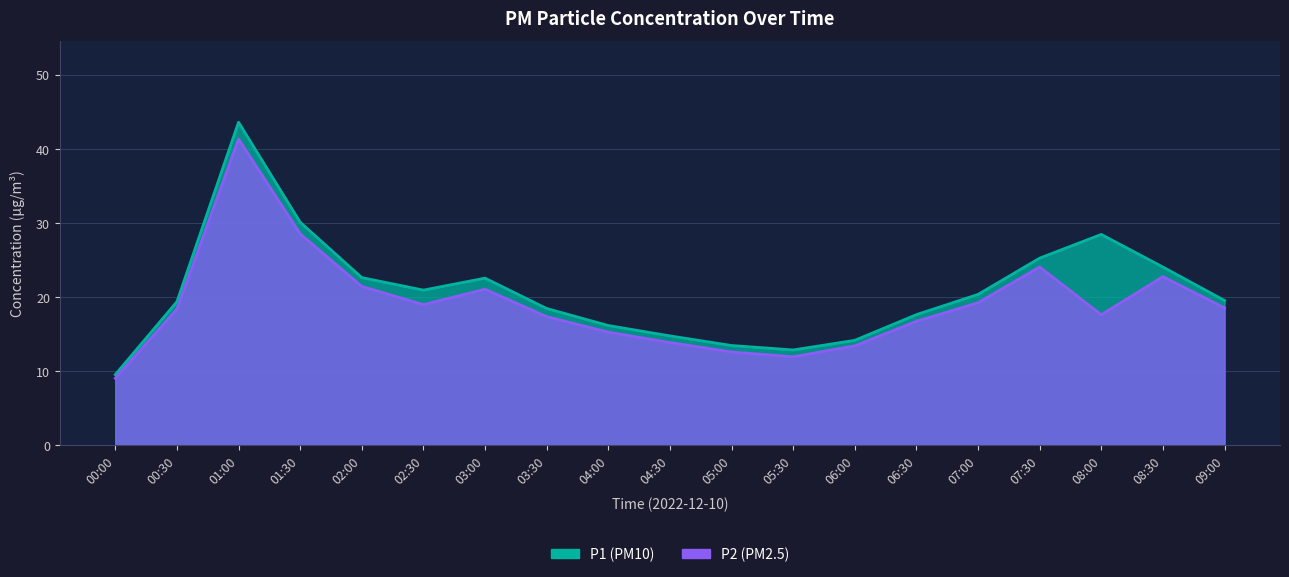

What is the label of the 4th point from the left?

01:30